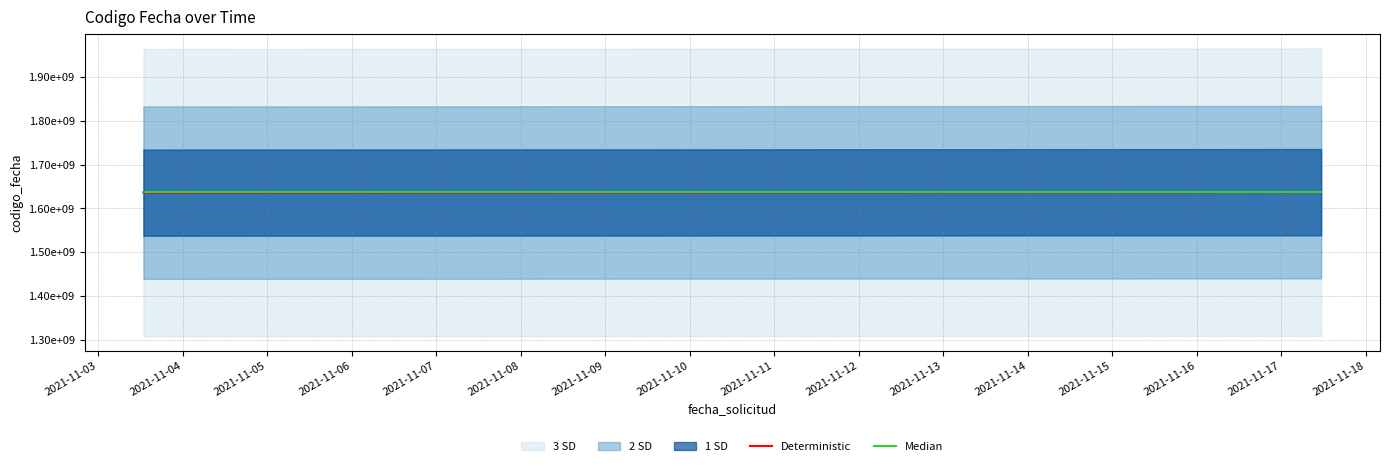

The value of Deterministic at 2021-11-03 is 1122900653. True or false?

False